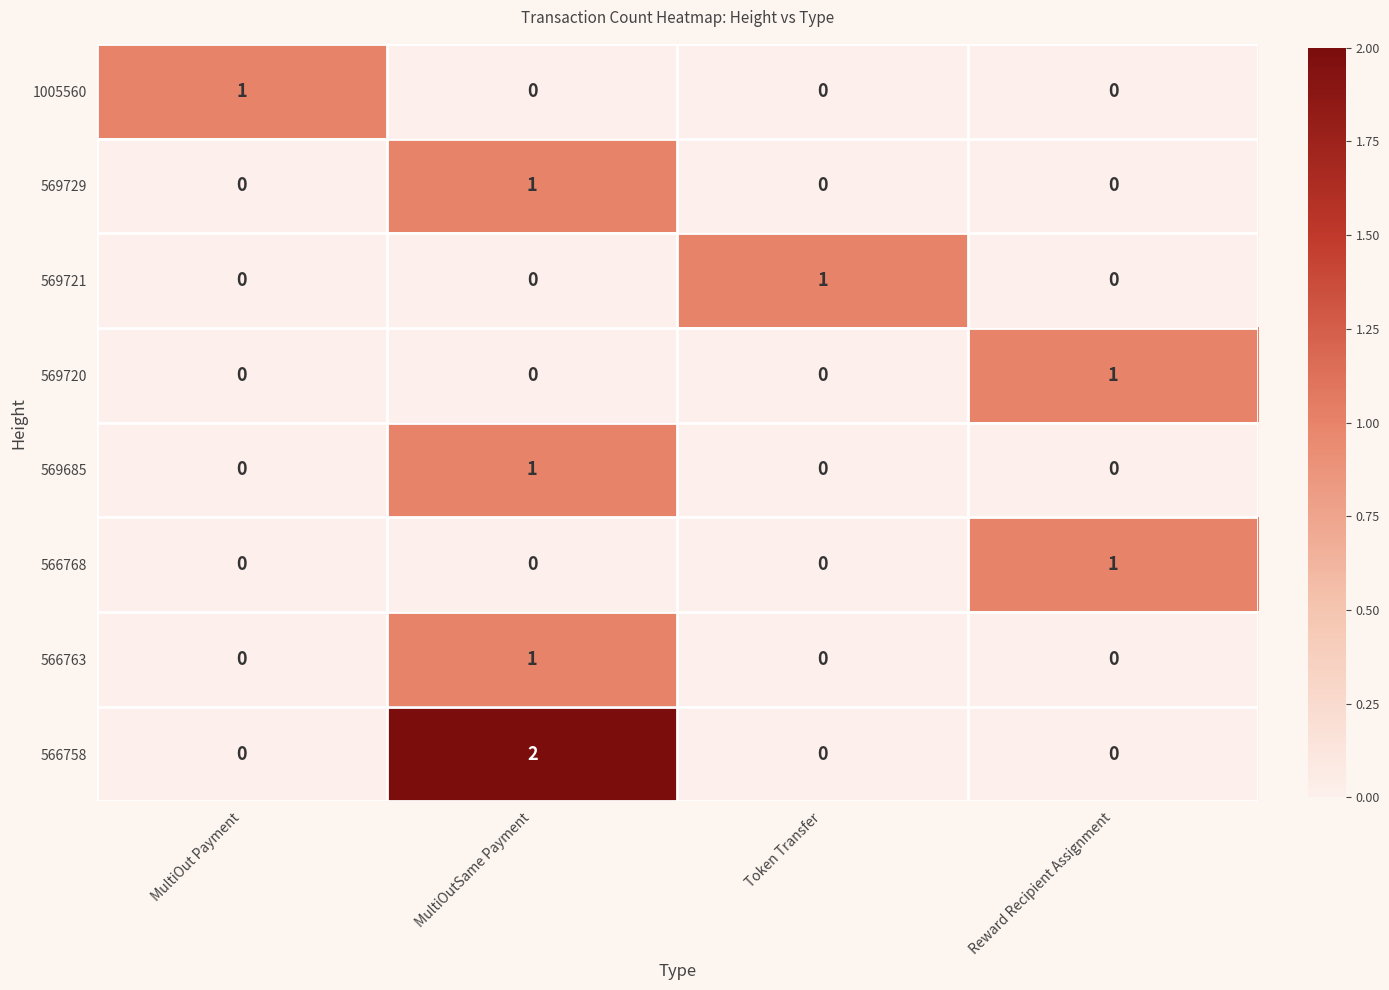

At which category is the sum across all series the highest?

MultiOutSame Payment